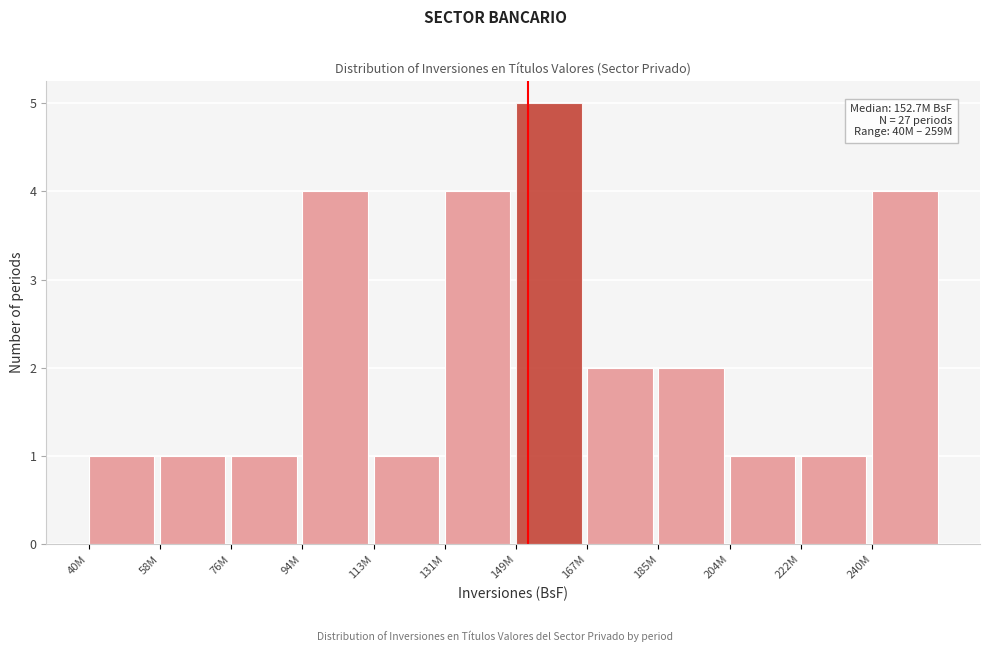

Reading left to right, what are all the values shown in this chart?

1	1	1	4	1	4	5	2	2	1	1	4